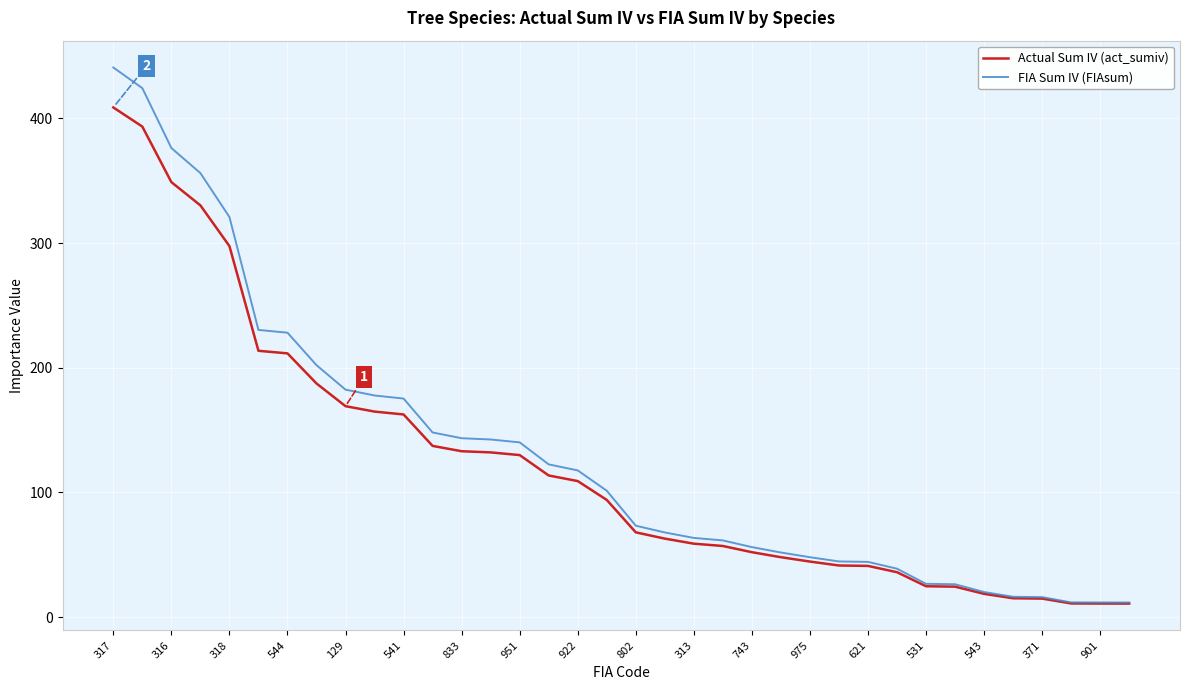

What is the lowest value of the FIA Sum IV (FIAsum) series?

11.7